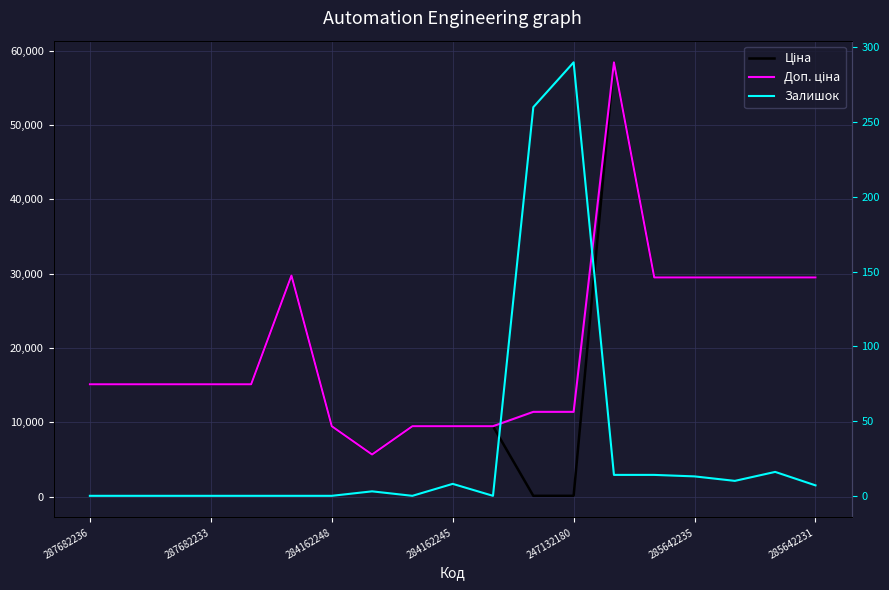

What is the average value of the Залишок series?

33.4